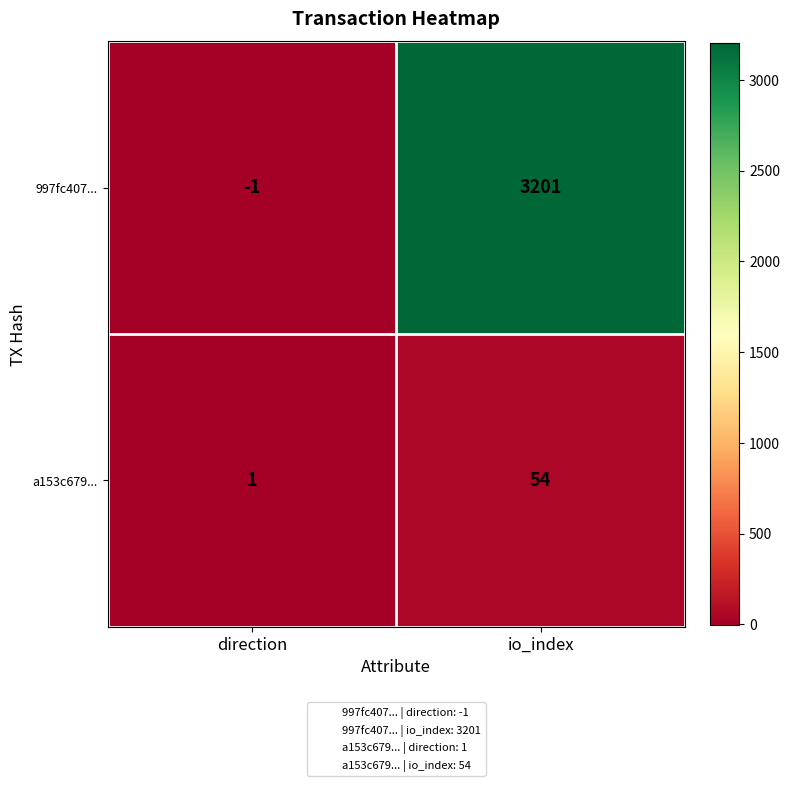

How many distinct data groups are displayed?

2